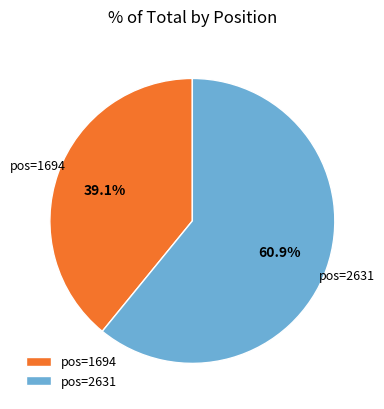

Rank the categories by value from lowest to highest.

pos=1694, pos=2631